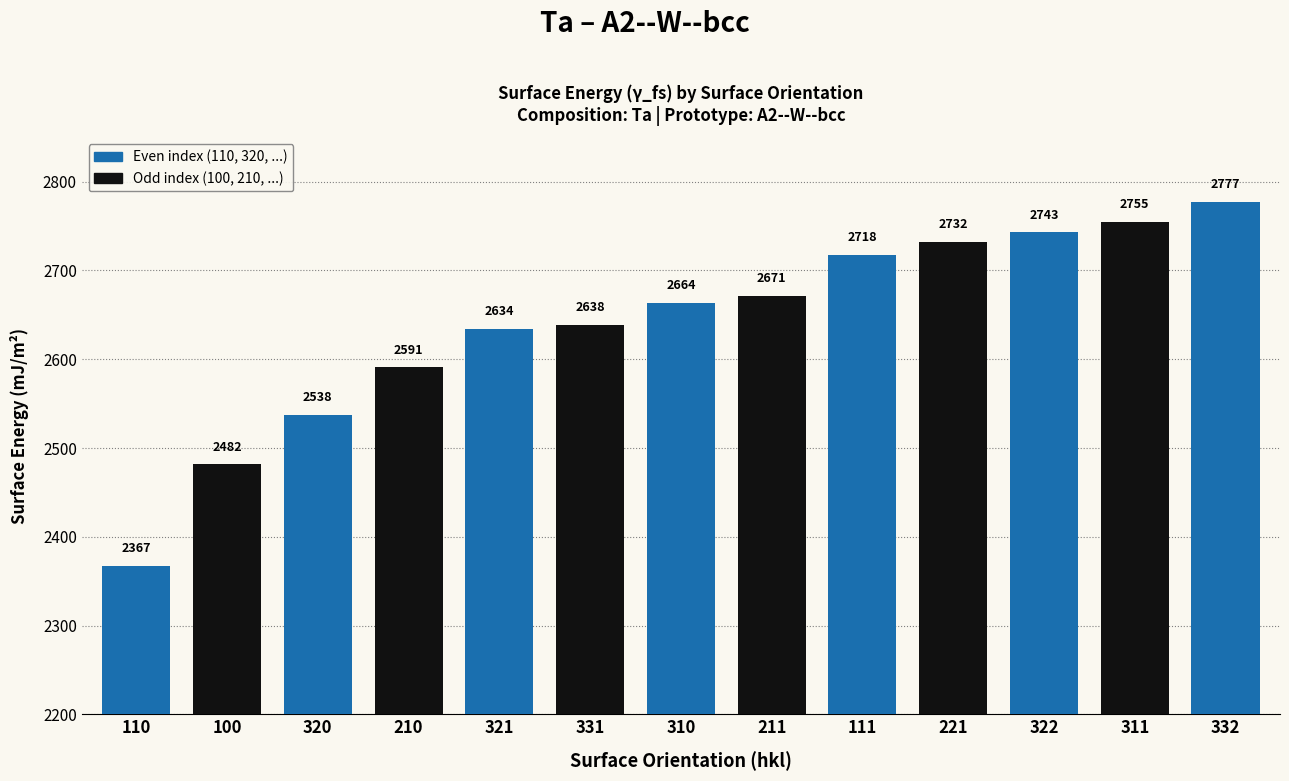

What is the label of the 13th bar from the right?

110